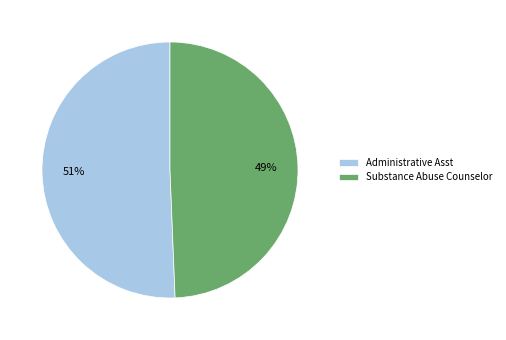

Rank the categories by value from highest to lowest.

Administrative Asst, Substance Abuse Counselor